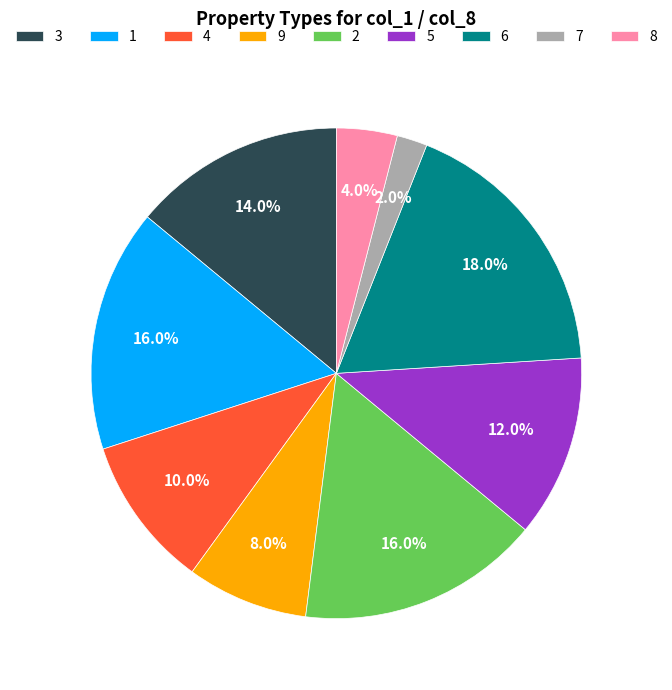

Is 4 the majority of the pie?

No